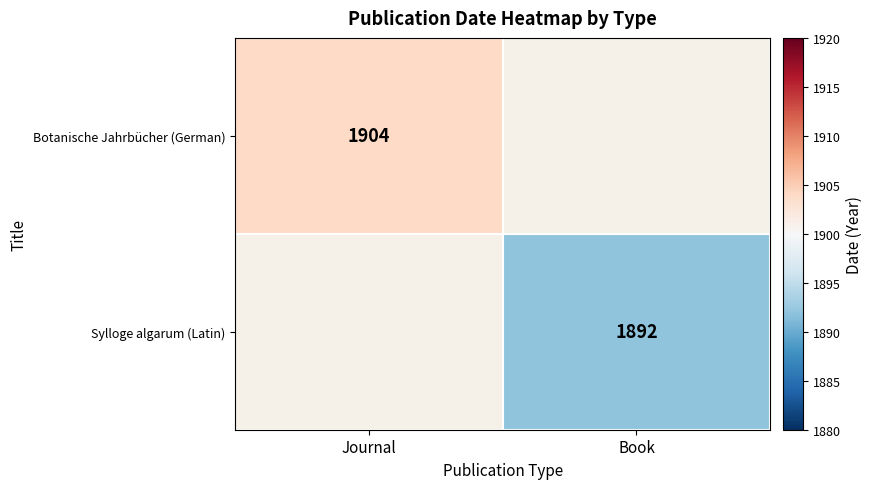

The Sylloge algarum (Latin) series shows 3351 at Book. True or false?

False